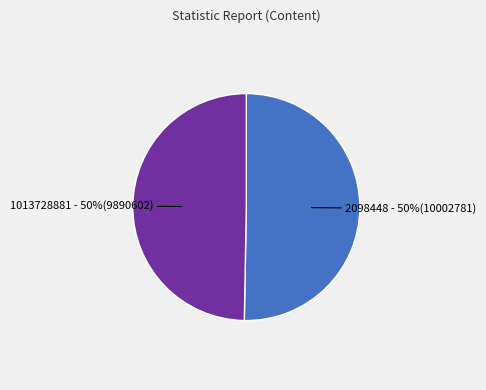

To the nearest percent, what is the average slice percentage?

50%